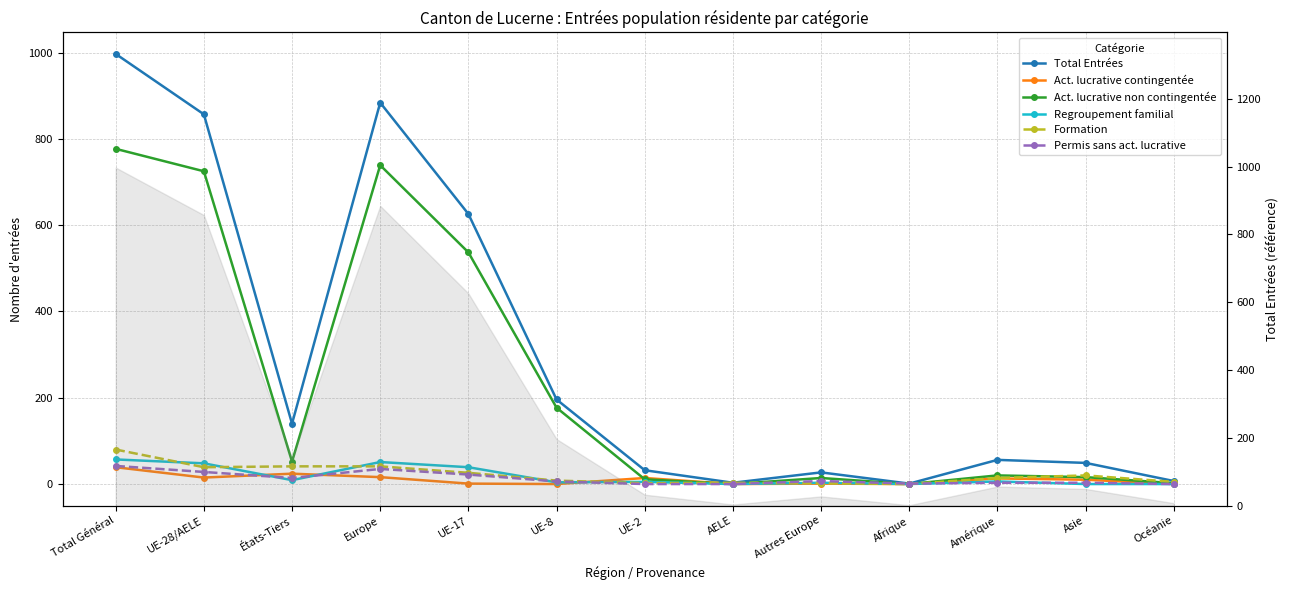

How many times do Formation and Permis sans act. lucrative cross each other?

2